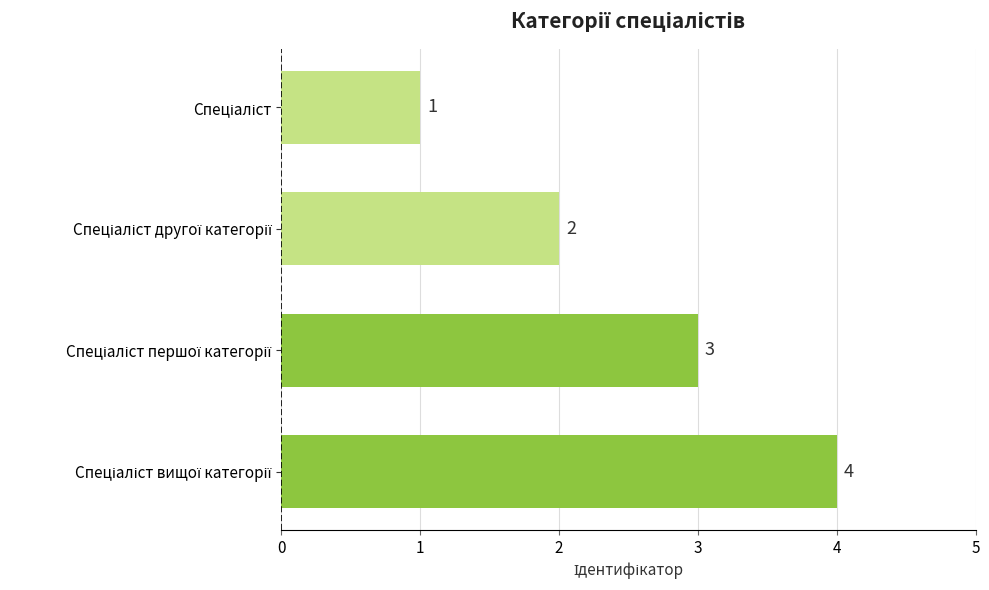

How many values are between 2 and 4?

3